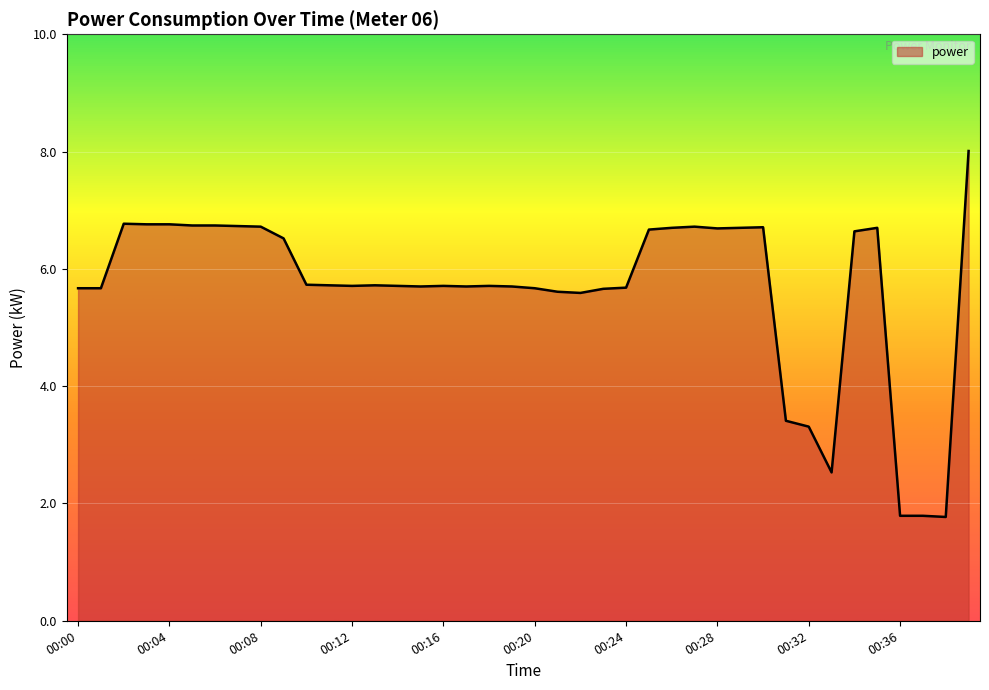

What is the difference between the maximum and minimum values?

6.2